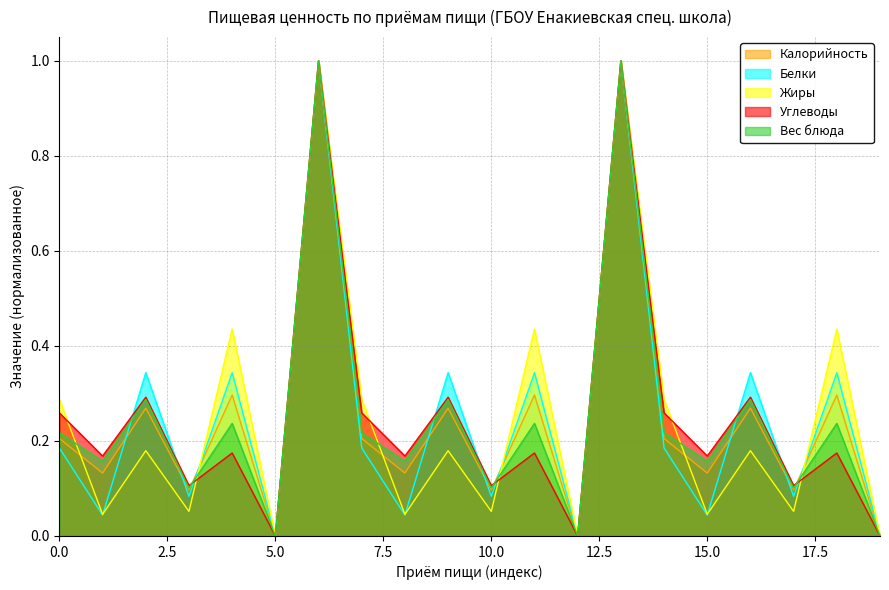

Where is the first local minimum for Калорийность?

Завтрак 2